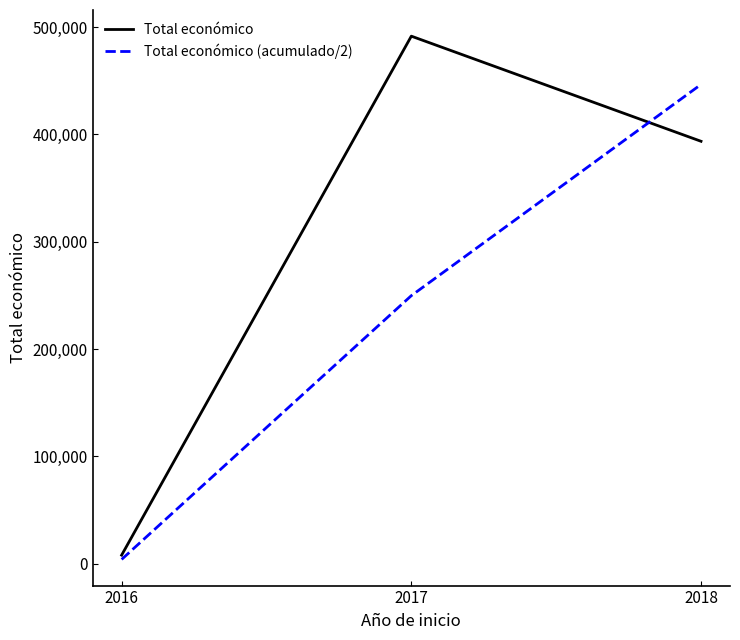

What is the difference between the Total económico (acumulado/2) values at 2017 and 2018?

196771.5